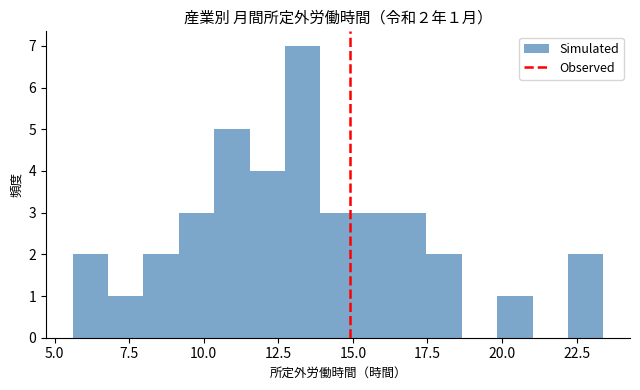

Around what value on the x-axis is the tallest bar? Give the approximate position of its centre, as read against the axis.

13.5